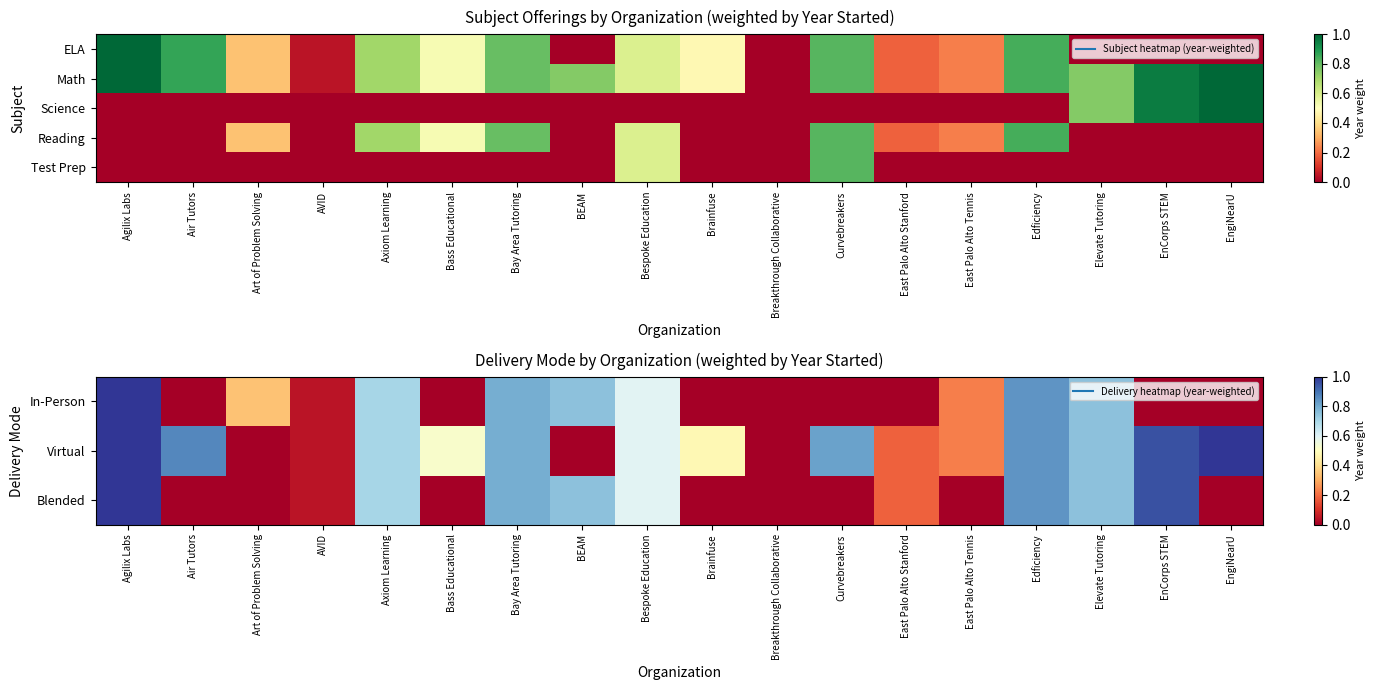

What is the difference between the highest and lowest values at EngiNearU?

1.0